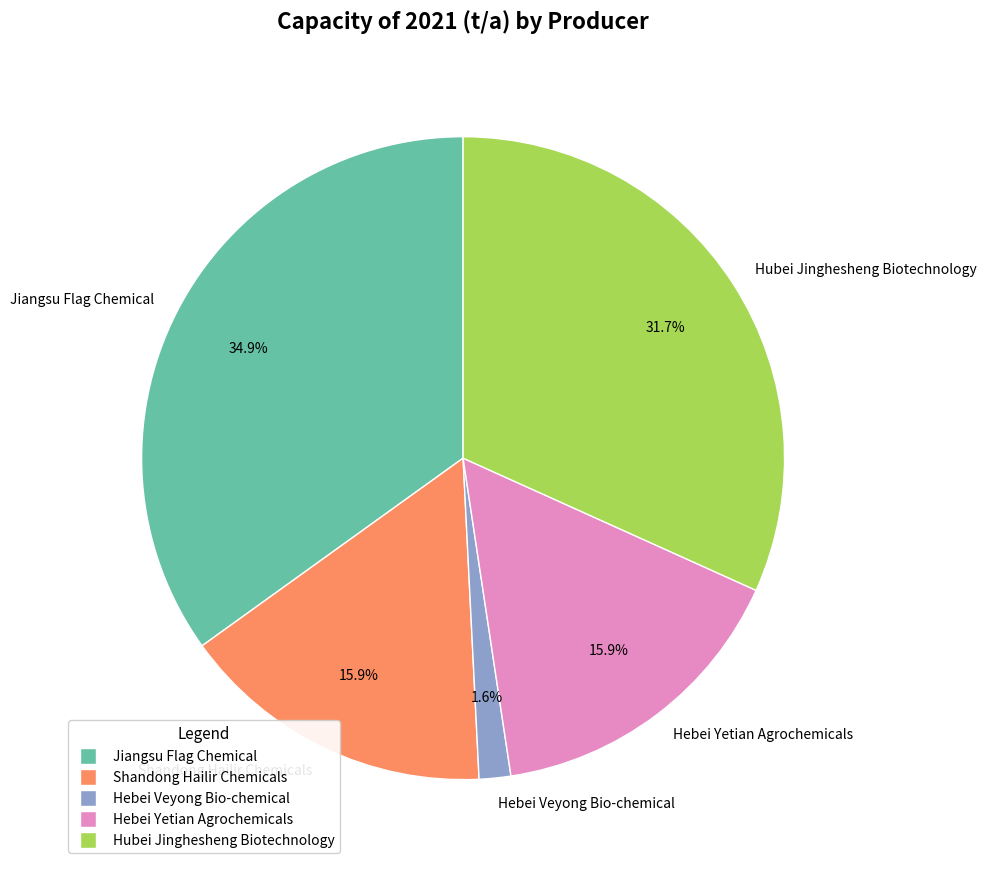

Does Hebei Yetian Agrochemicals represent more than half of the total?

No